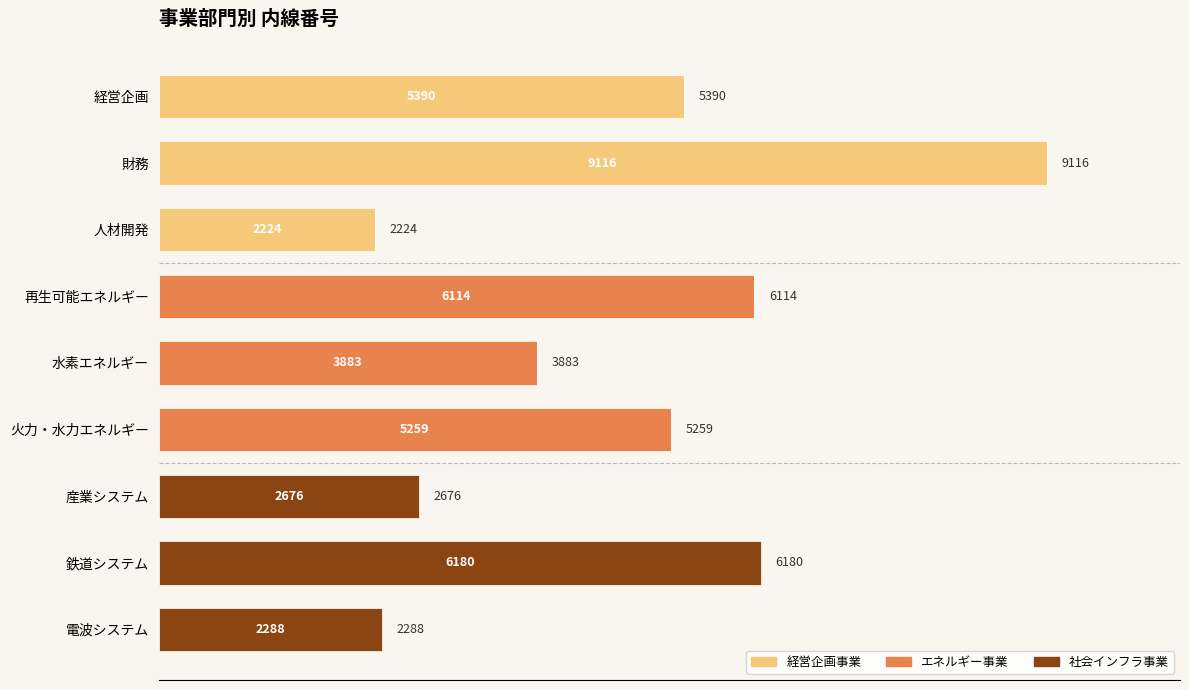

At which label does 経営企画事業 reach its peak?

財務